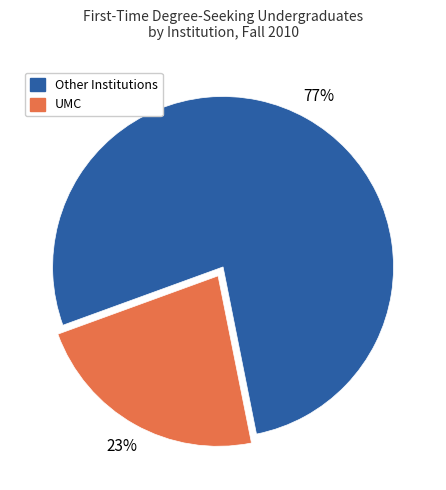

To the nearest percent, what is the average slice percentage?

50%